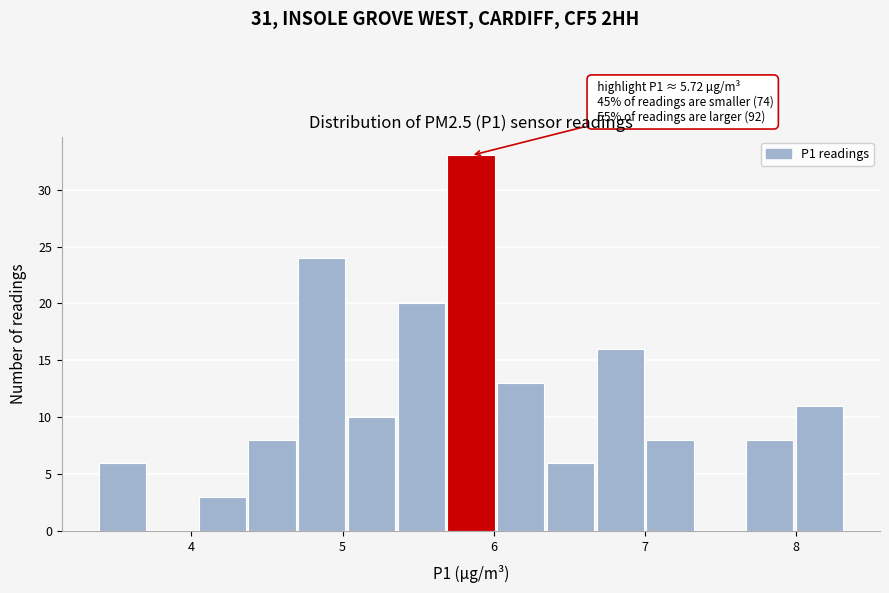

Read against the x-axis, roughly where is the centre of the tallest bar?

5.9